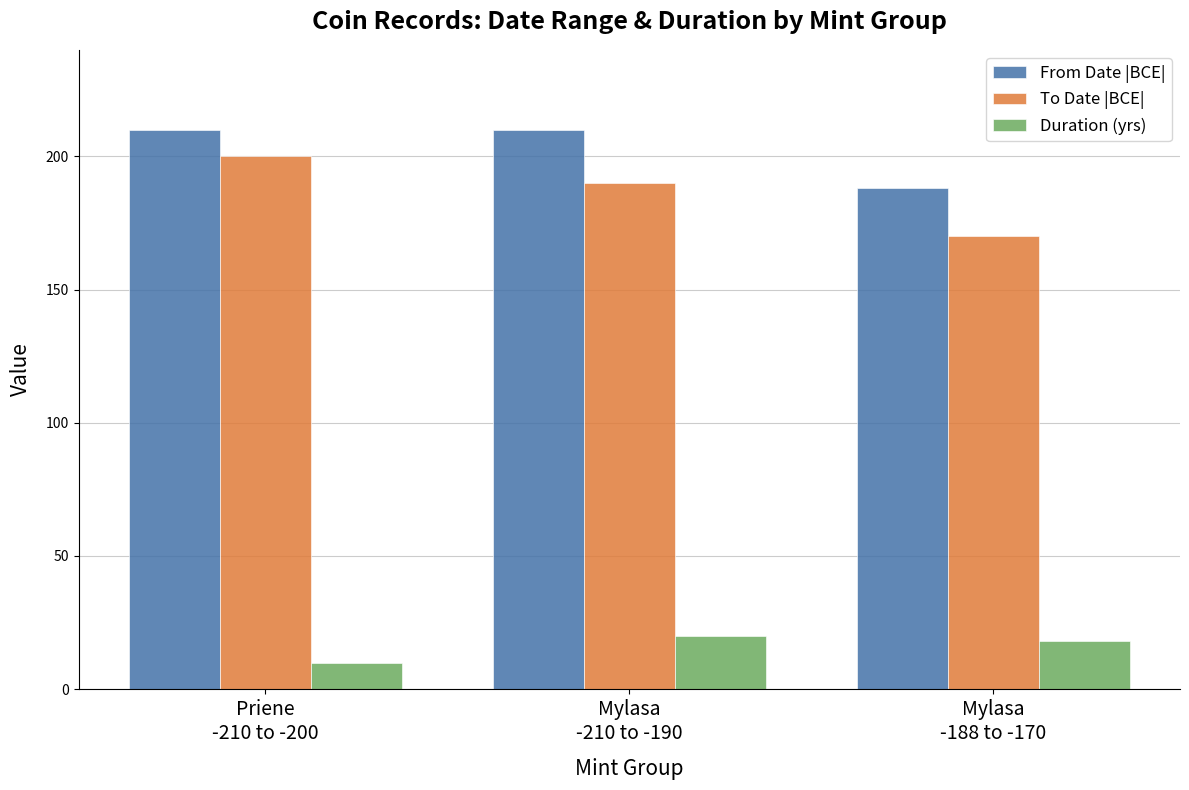

What is the maximum value for To Date |BCE|?

200